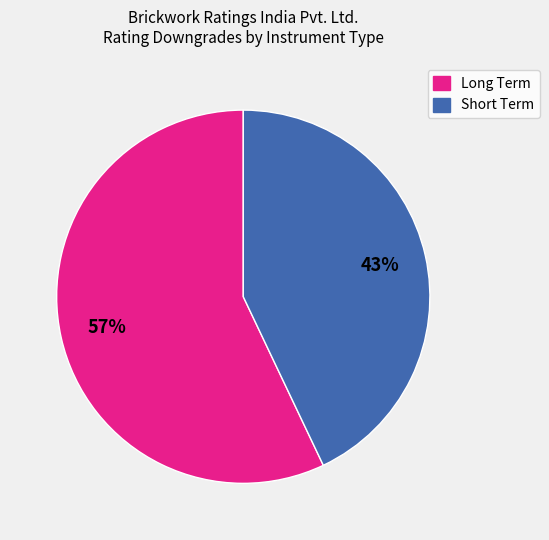

Which slice is the smallest?

Short Term